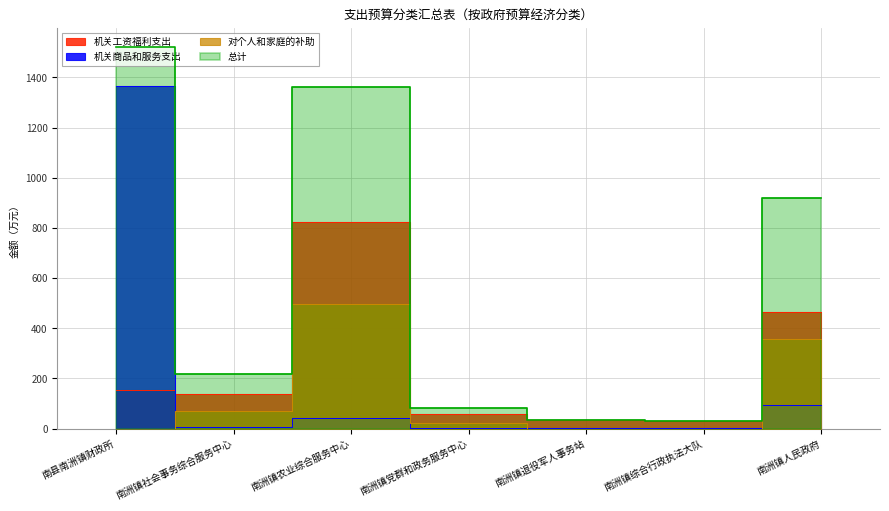

How many interior local valleys does the 机关工资福利支出 series have?

2